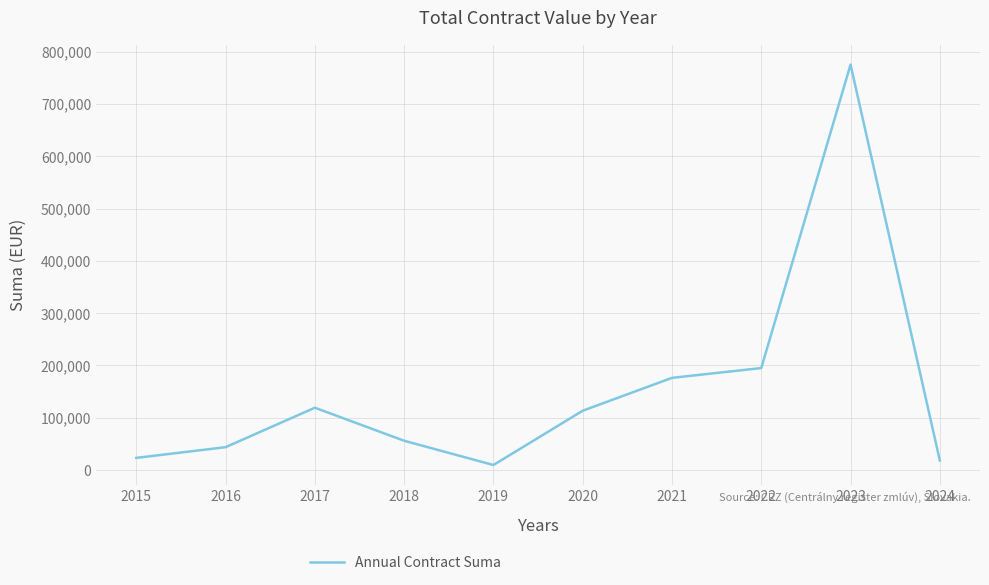

At which category does the data reach its first local valley?

2019